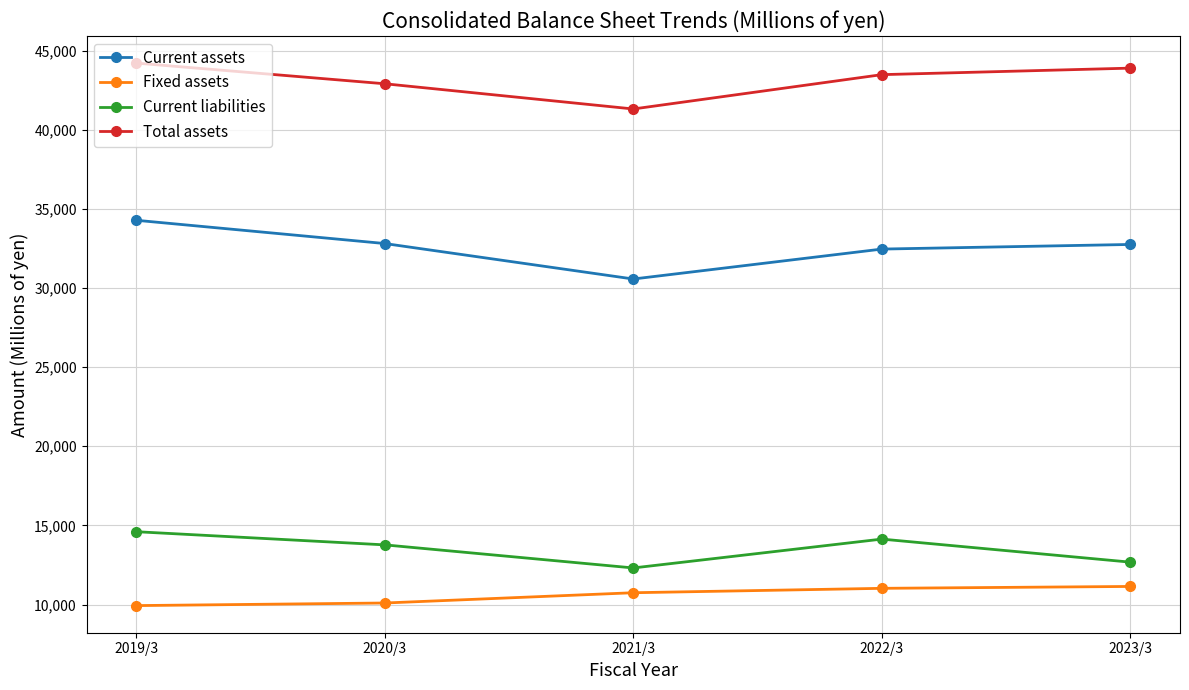

What is the label of the 3rd point from the left?

2021/3